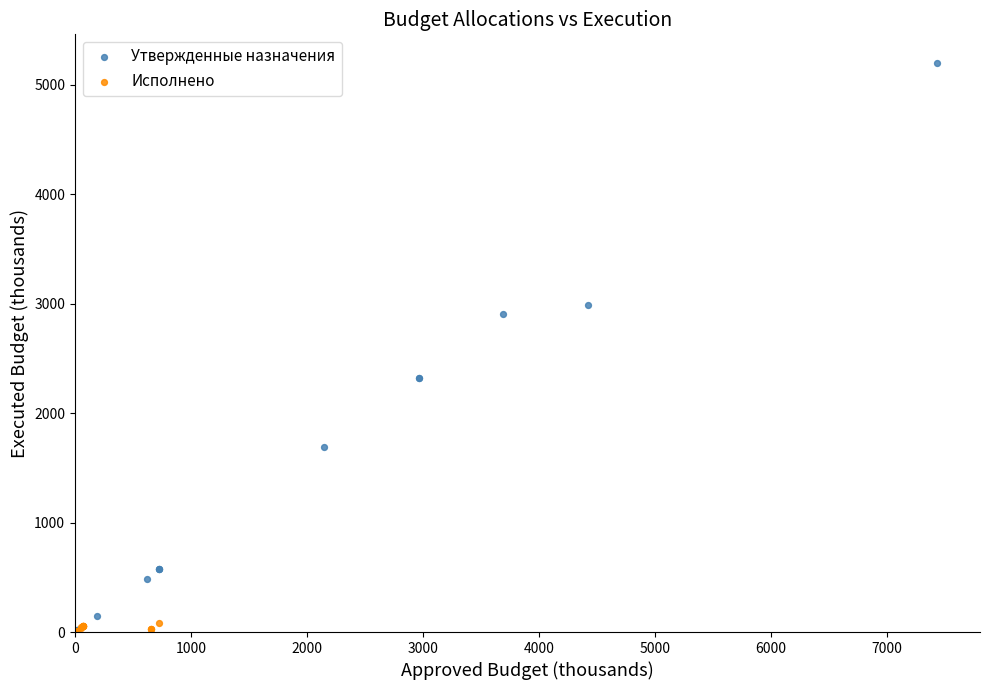

Which series contains the highest Y value?

Утвержденные назначения